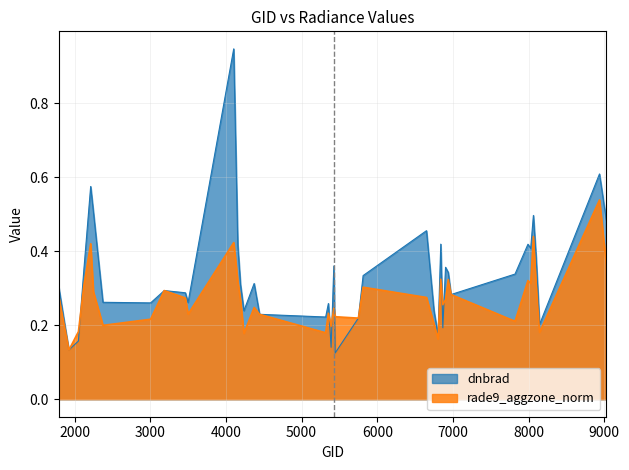

Which series has the largest total across all categories?

dnbrad